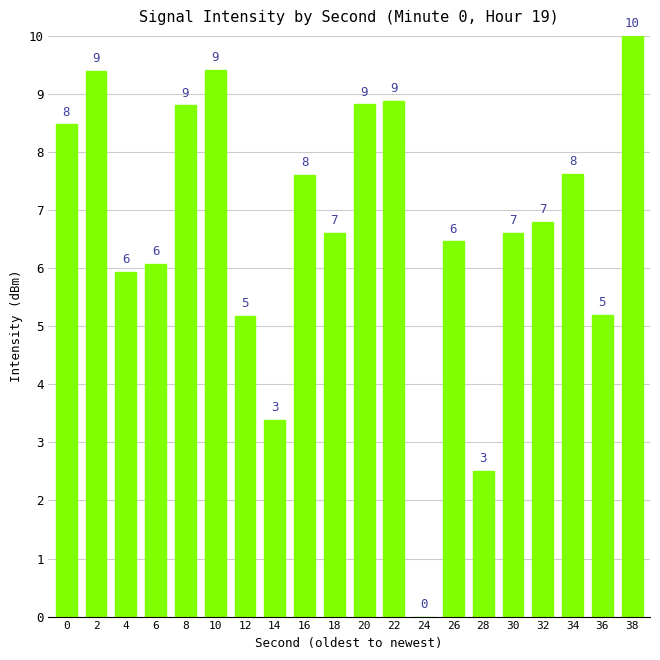

Rank the categories by value from highest to lowest.

38, 10, 2, 22, 20, 8, 0, 34, 16, 32, 30, 18, 26, 6, 4, 36, 12, 14, 28, 24